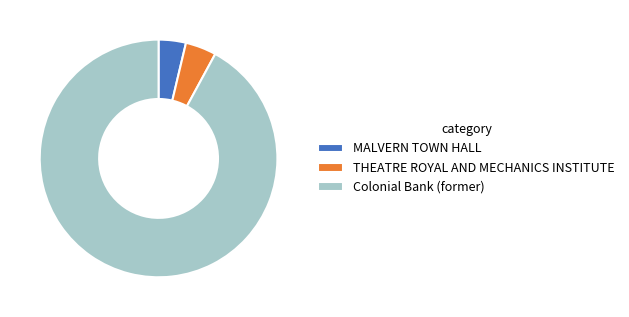

Is MALVERN TOWN HALL the majority of the pie?

No